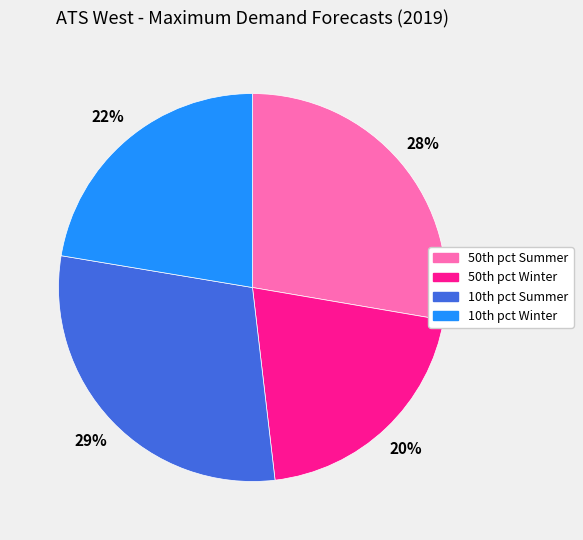

Is there any slice that represents more than half of the pie?

No